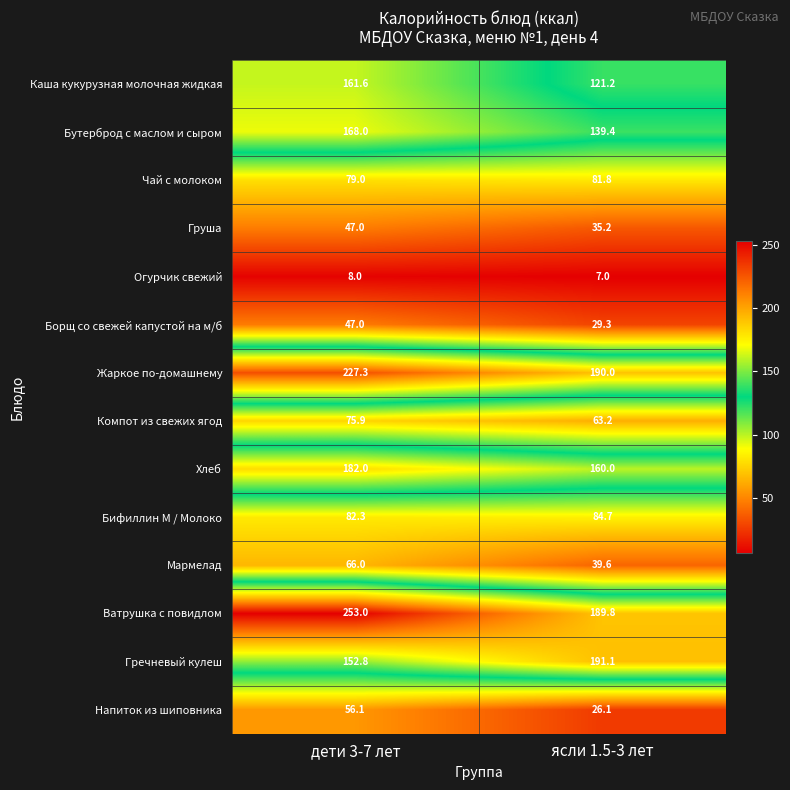

Between дети 3-7 лет and ясли 1.5-3 лет, which series saw the biggest shift?

Ватрушка с повидлом